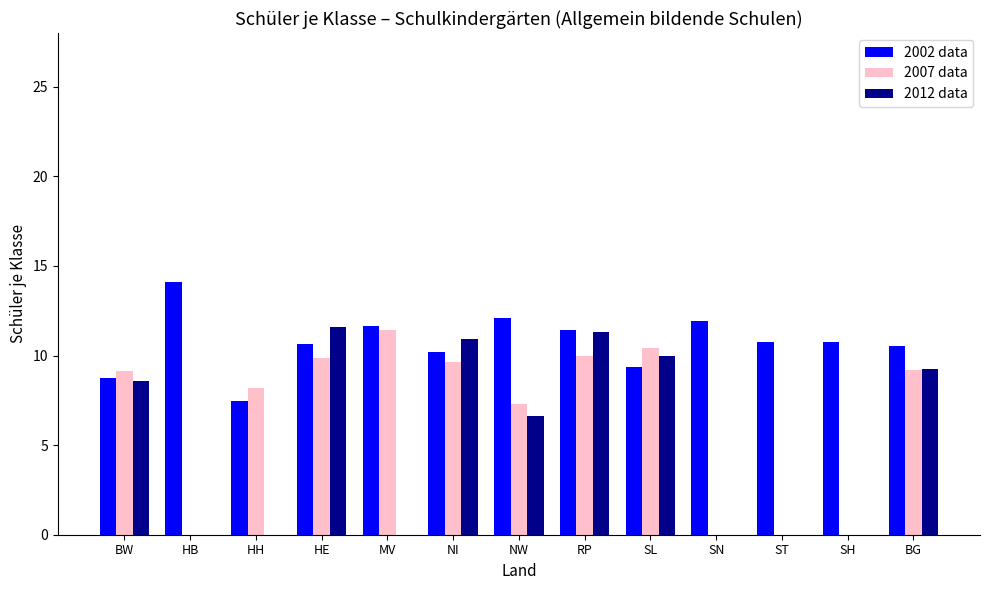

What is the spread (max minus min) of values at HB?

14.1